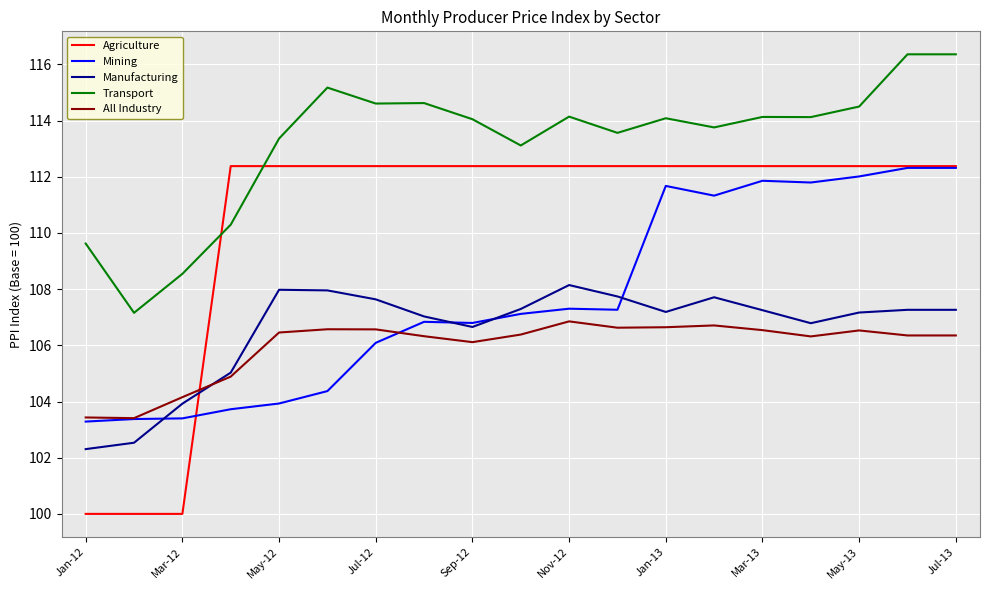

Which series has the widest spread of values?

Agriculture